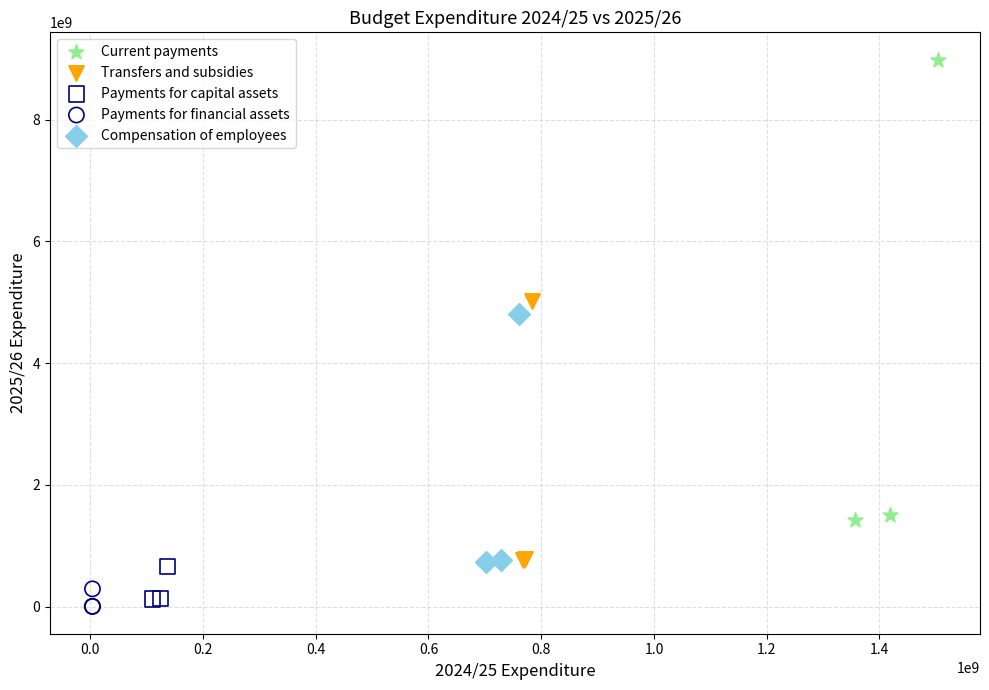

Which series contains the highest Y value?

Current payments